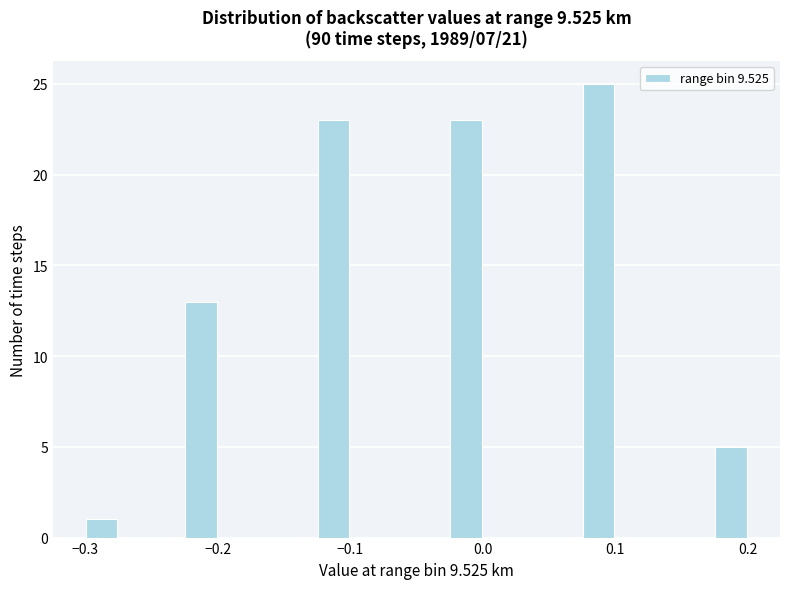

Around what value on the x-axis is the tallest bar? Give the approximate position of its centre, as read against the axis.

0.09